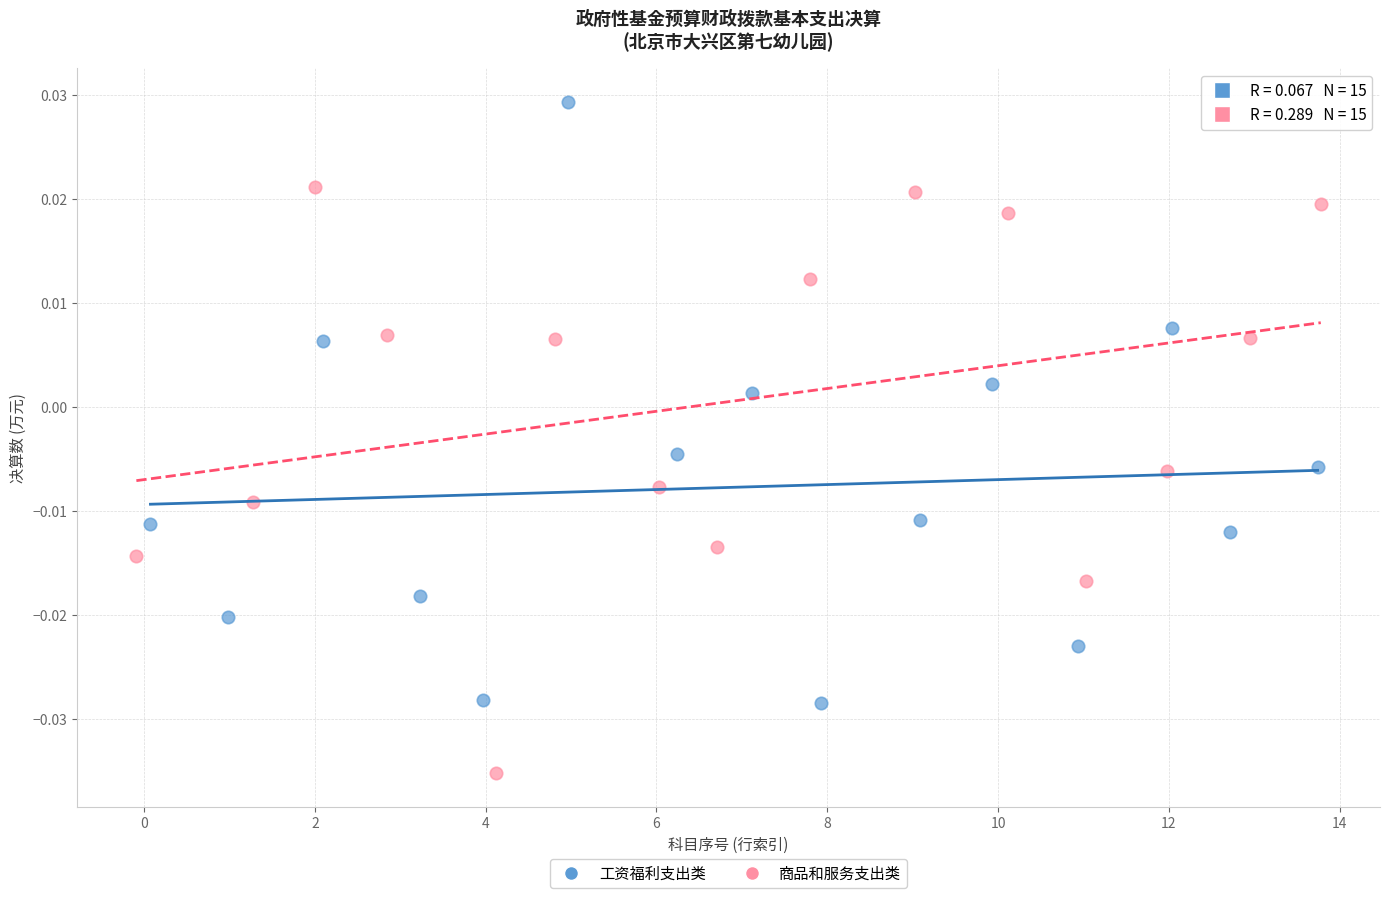

Which series reaches the maximum Y coordinate?

工资福利支出类